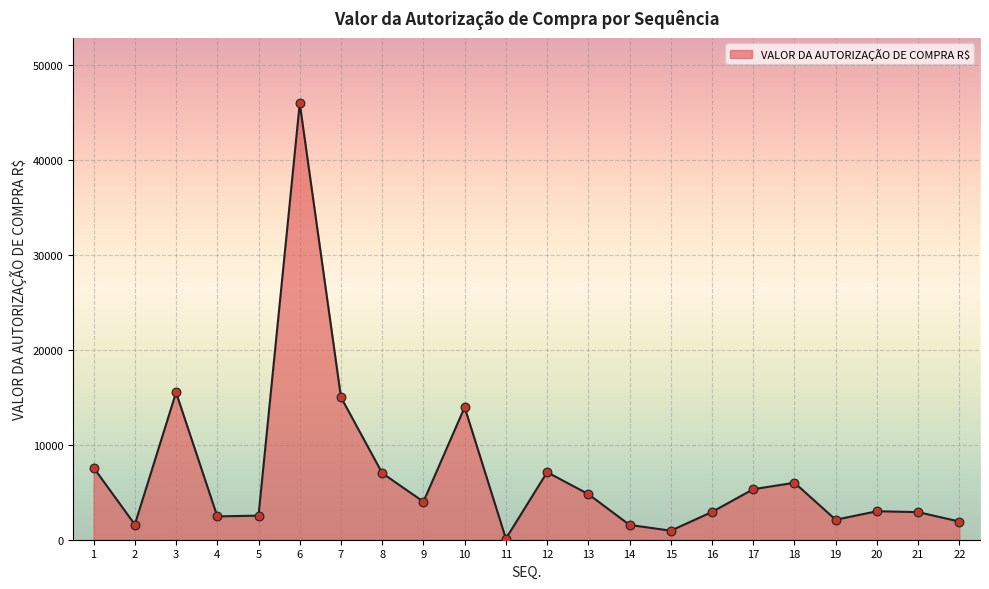

What is the change in value from 8 to 9?

-3014.5